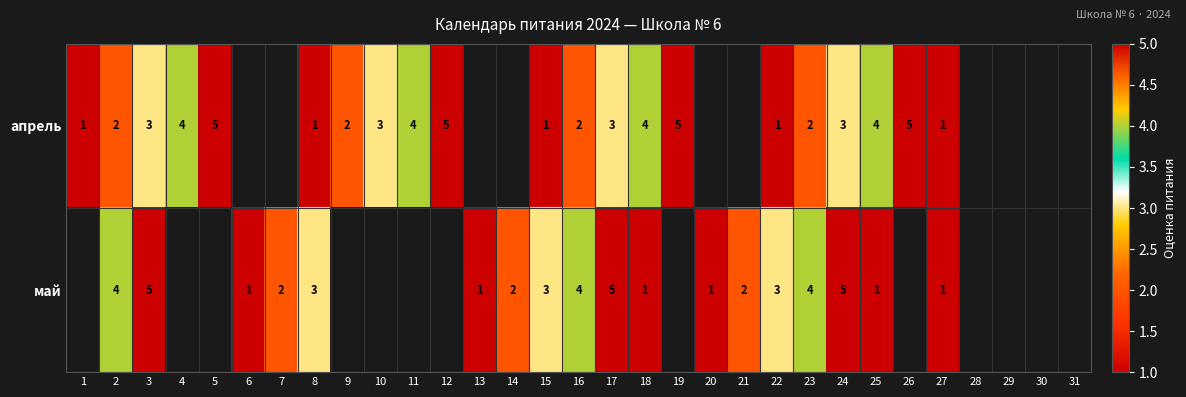

Which label corresponds to the smallest value in the chart?

1